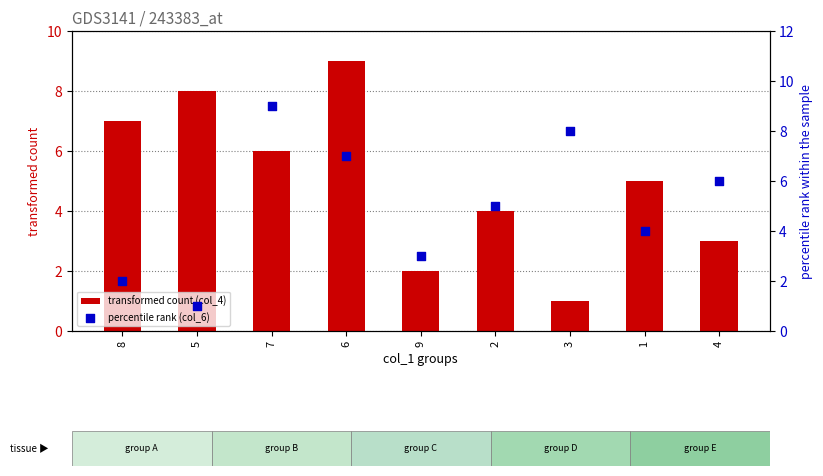

Which series contains the lowest Y value?

transformed count (col_4)